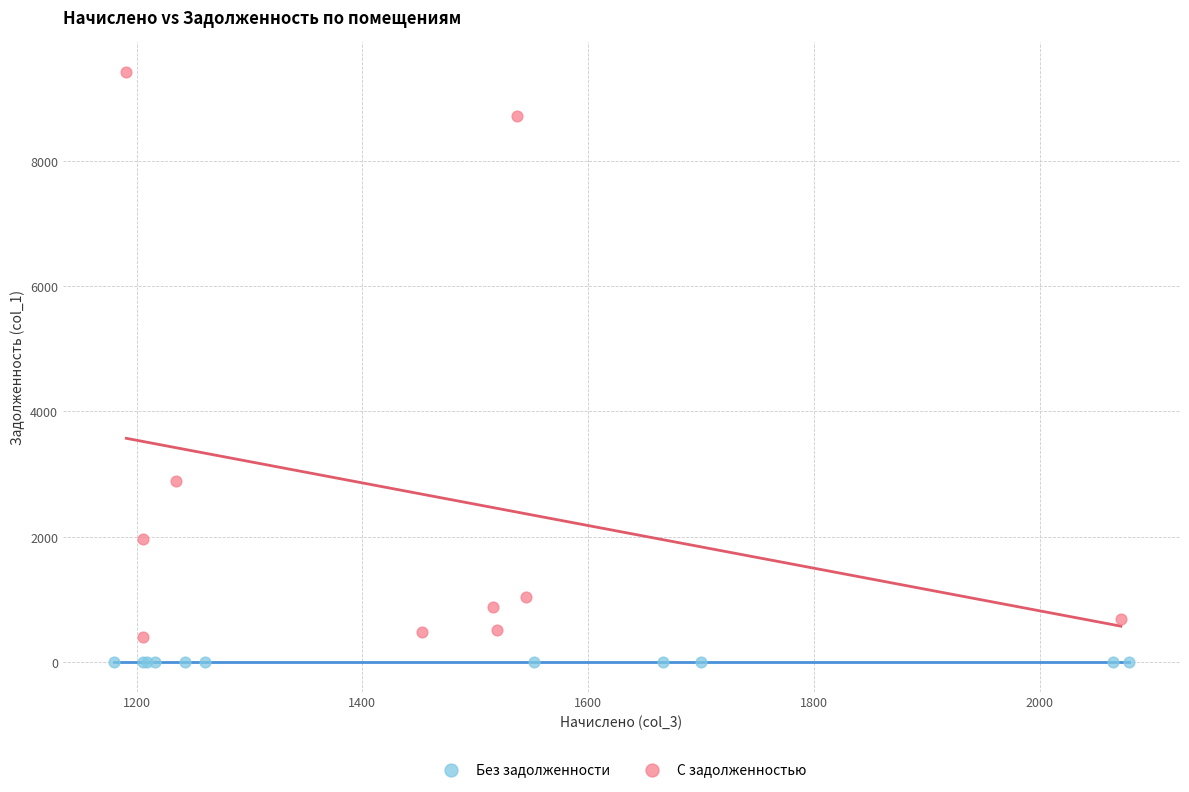

Which series contains the highest Y value?

С задолженностью